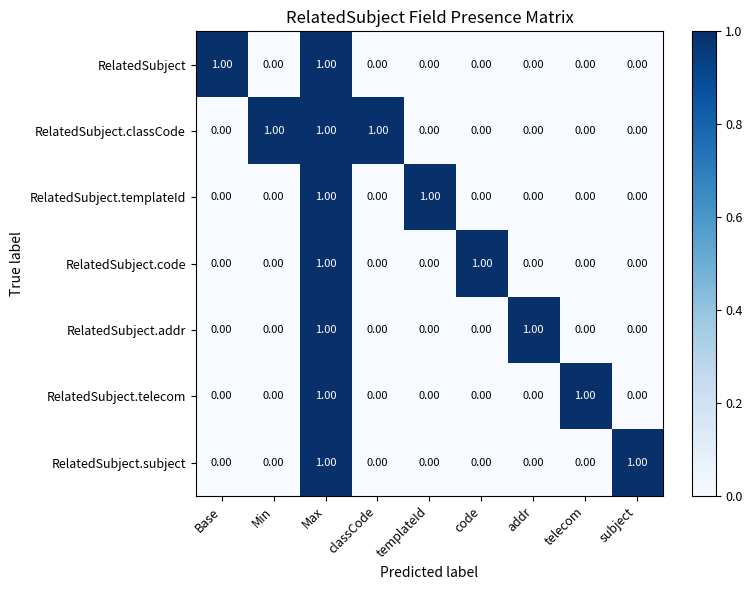

At which category is the sum across all series the highest?

Max